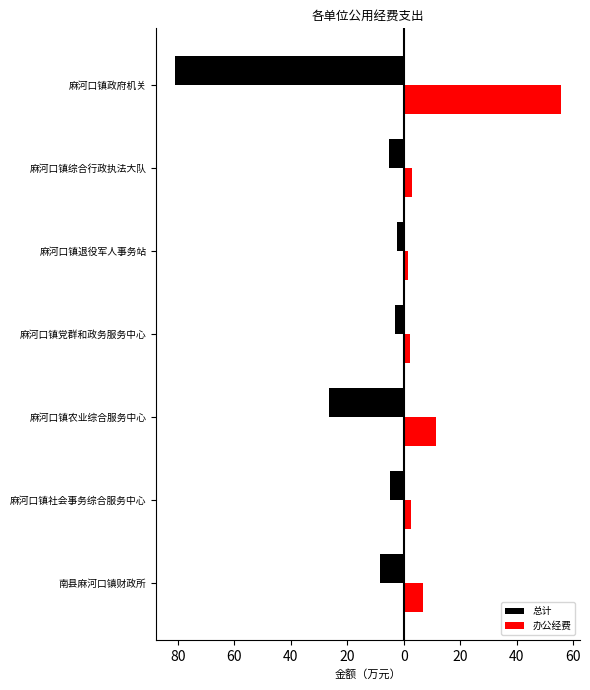

Are the bars grouped side by side (vs. stacked)?

Yes